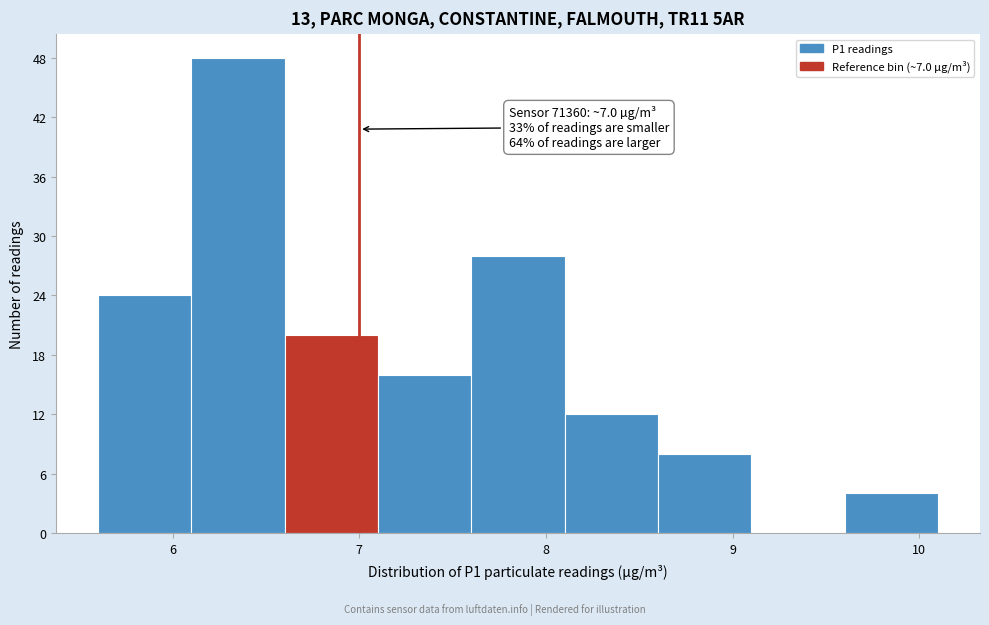

Over which range of the x-axis is the bar tallest?

6.1 to 6.6